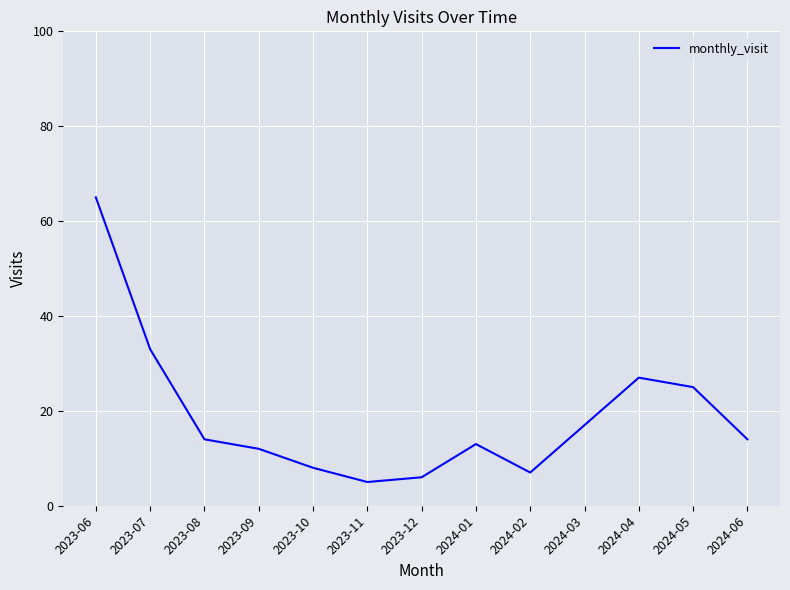

What position from the right is 2023-12?

7